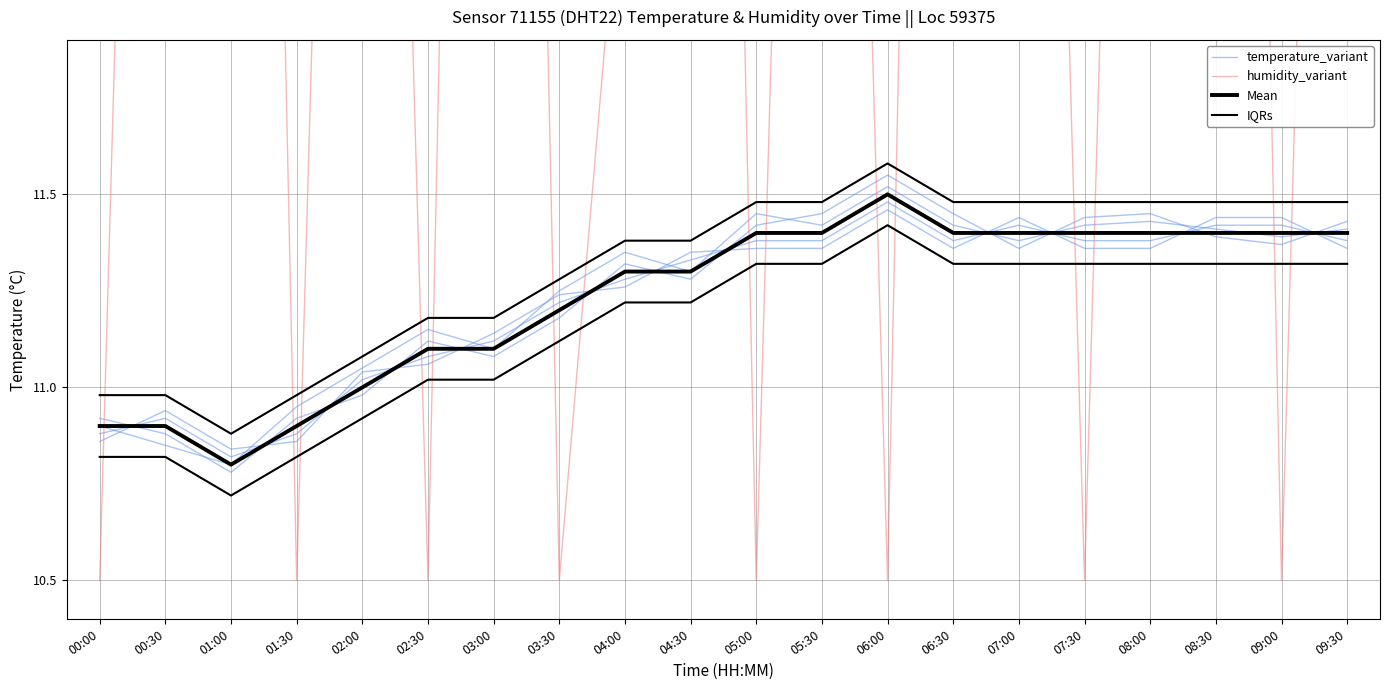

What is the value of the humidity_variant point at the 2nd from the left?

14.5